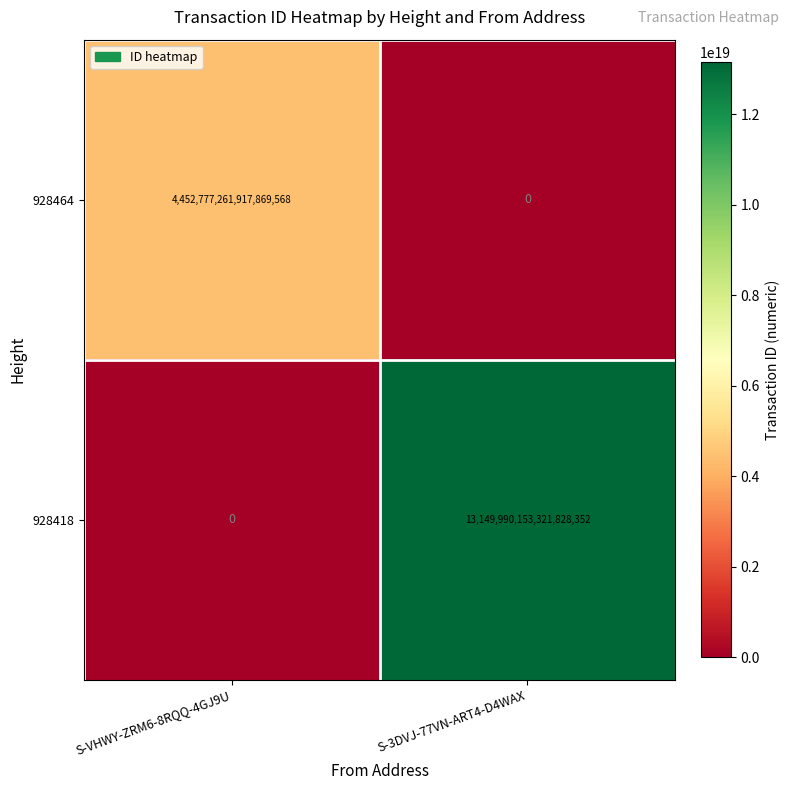

Which category has the lowest value in the 928418 series?

S-VHWY-ZRM6-8RQQ-4GJ9U